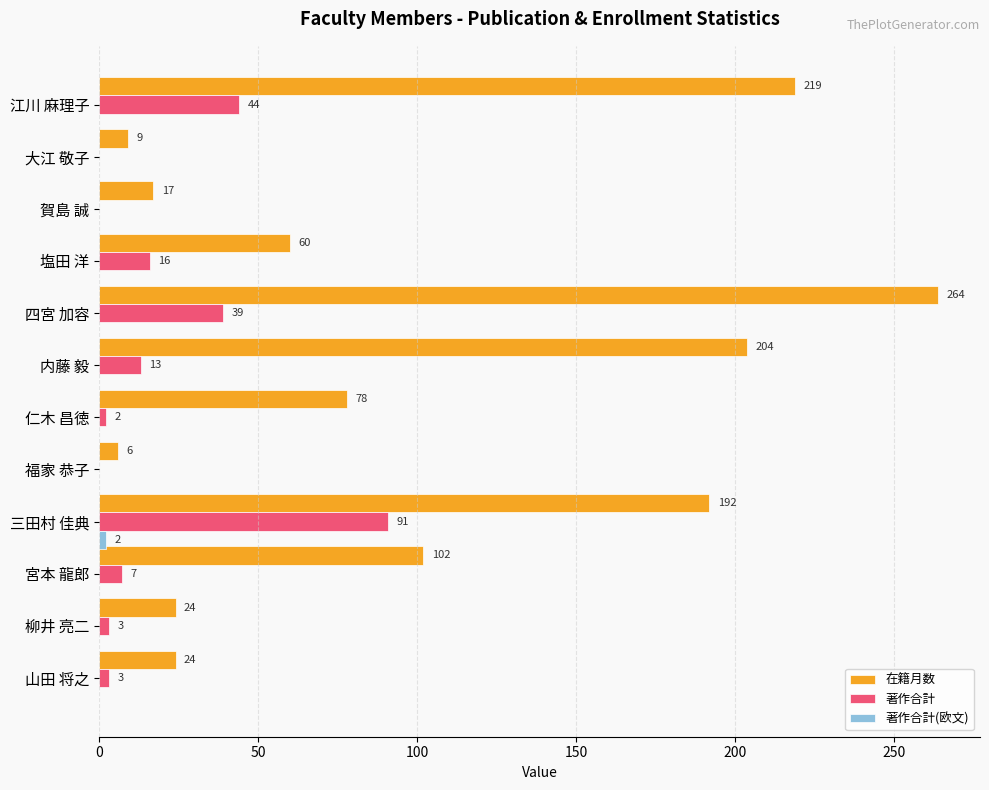

How many values in 著作合計 are above zero?

9